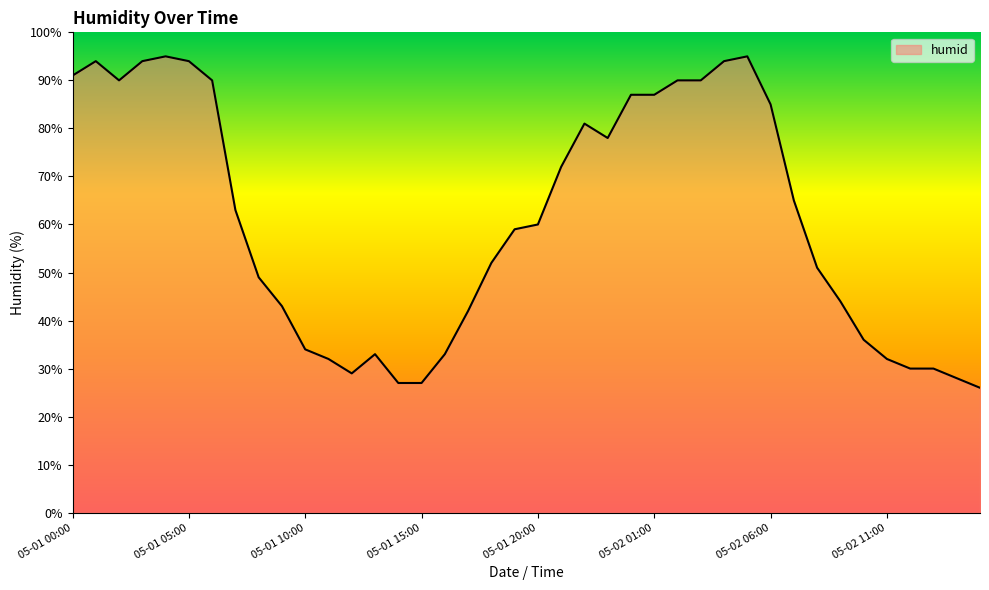

What is the maximum value shown in the chart?

95